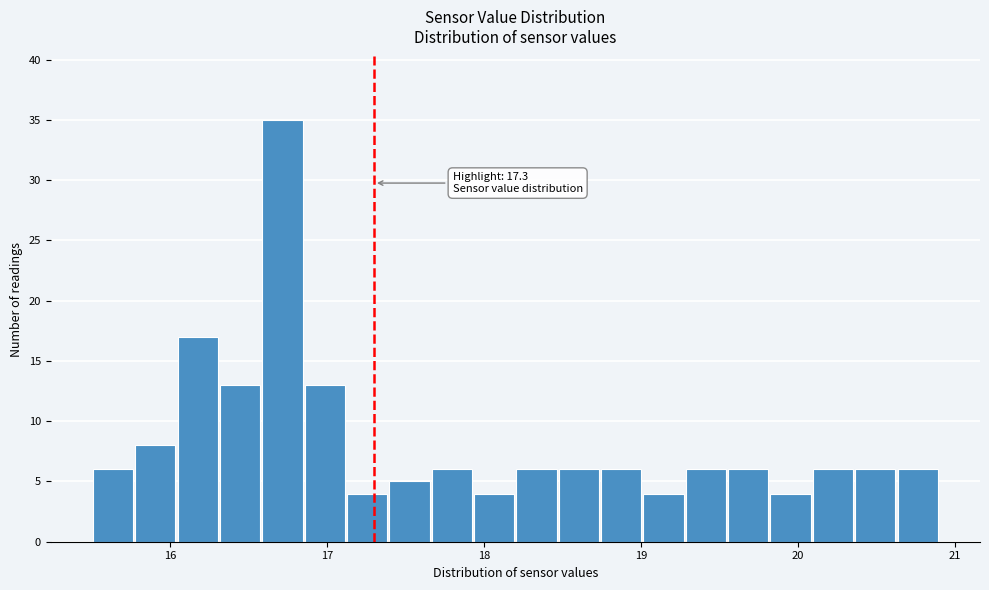

Read against the x-axis, roughly where is the centre of the tallest bar?

16.7